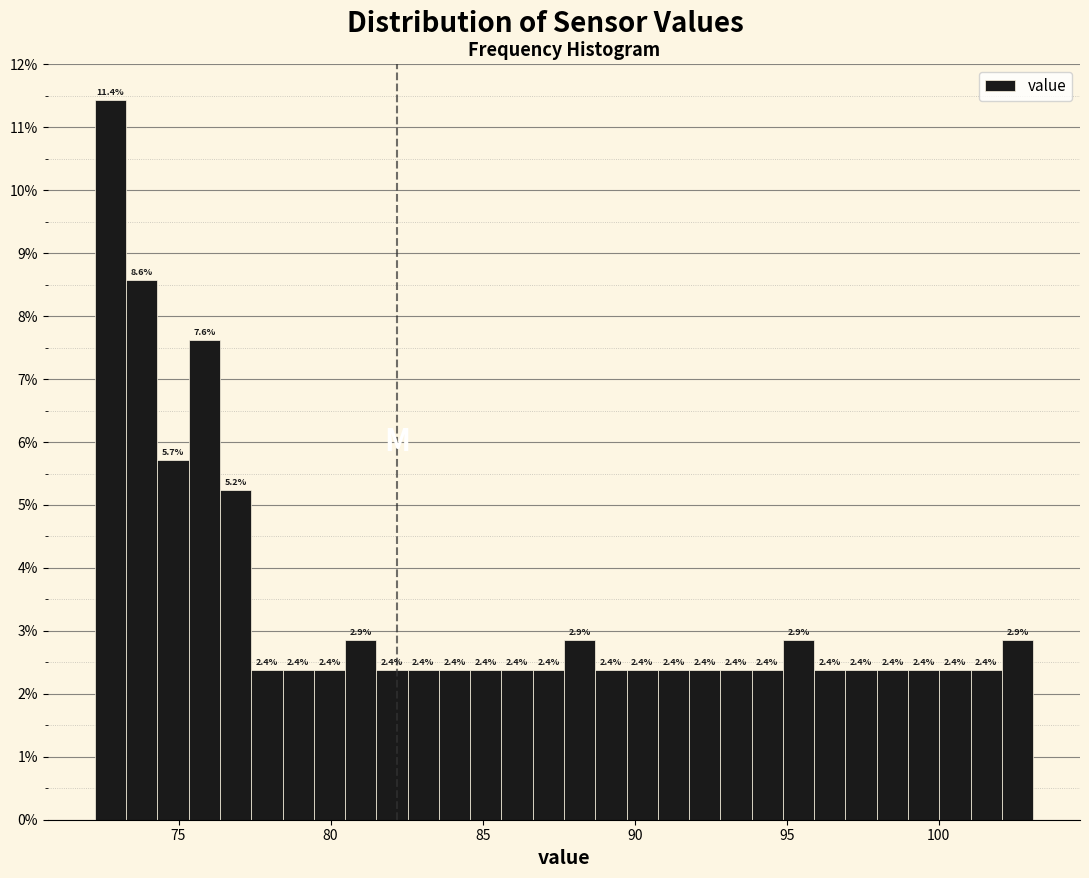

Around what value on the x-axis is the tallest bar? Give the approximate position of its centre, as read against the axis.

73.0